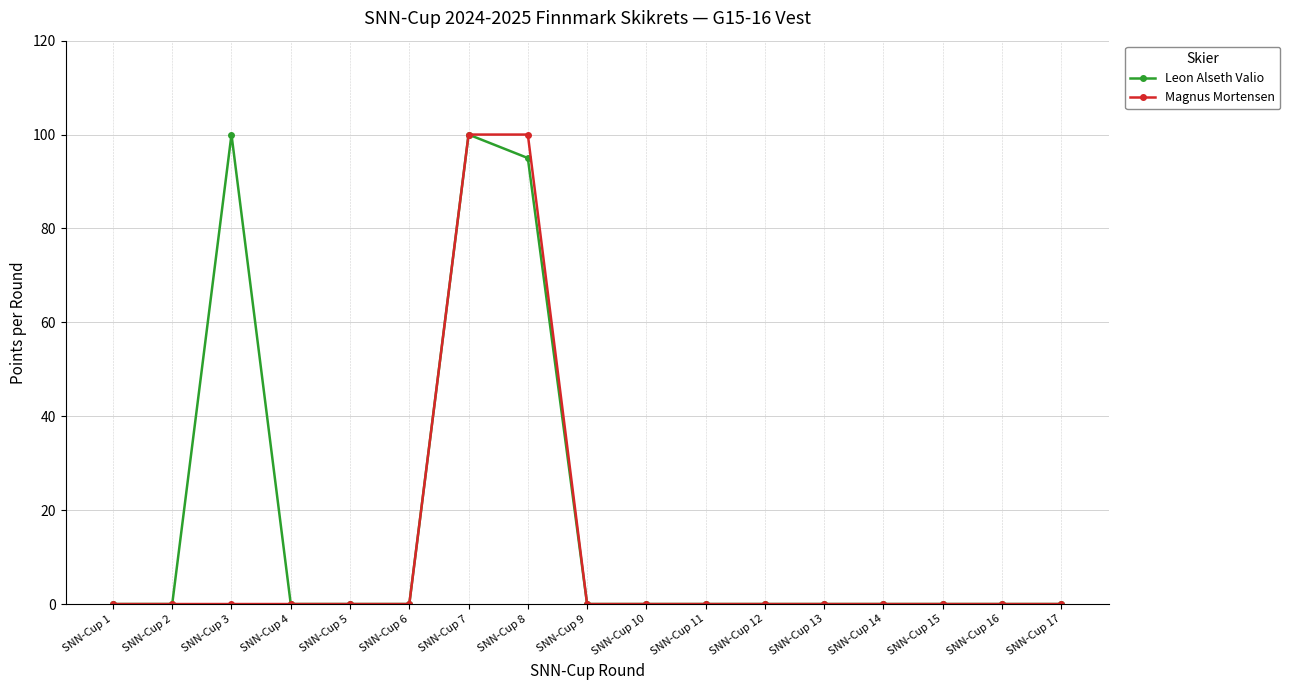

What is the spread (max minus min) of values at SNN-Cup 8?

5